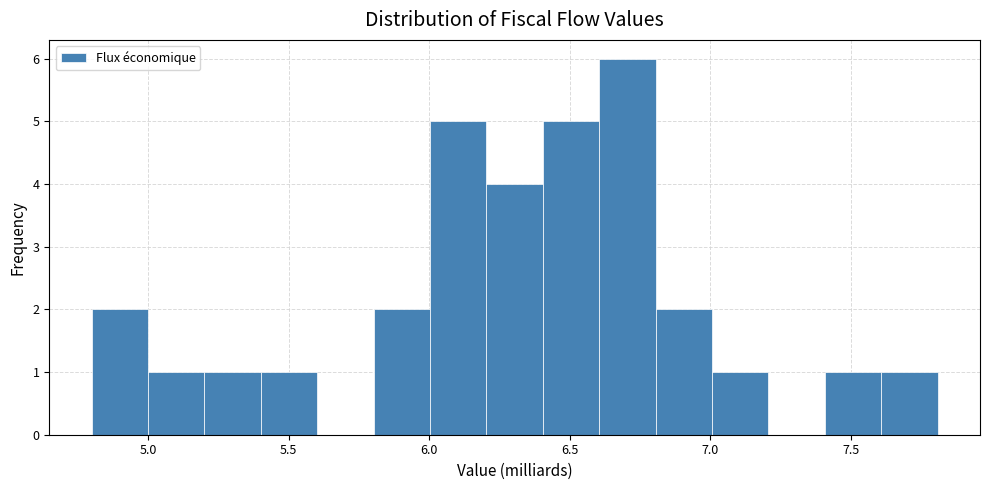

Reading left to right, transcribe this chart: for each bar, give the range it covers on the x-axis and its height. Neither the bar edges nor the heights are printed on the chart, so give them approximately, as read against the axes.

4.8 to 5.0: 2
5.0 to 5.2: 1
5.2 to 5.4: 1
5.4 to 5.6: 1
5.6 to 5.8: 0
5.8 to 6.0: 2
6.0 to 6.2: 5
6.2 to 6.4: 4
6.4 to 6.6: 5
6.6 to 6.8: 6
6.8 to 7.0: 2
7.0 to 7.2: 1
7.2 to 7.4: 0
7.4 to 7.6: 1
7.6 to 7.8: 1